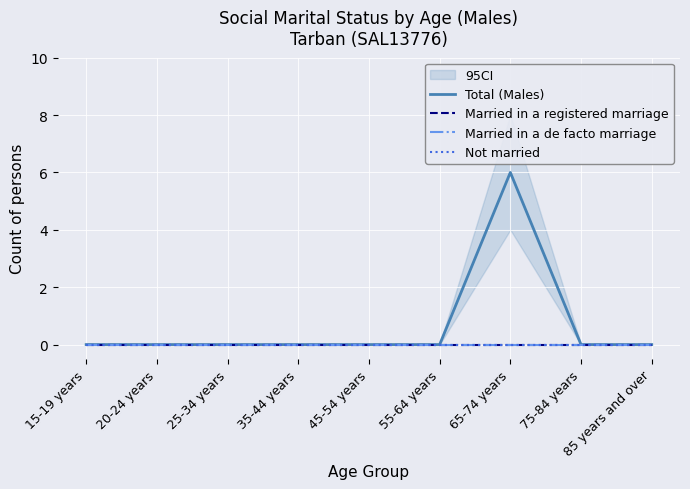

True or false: Married in a registered marriage and Total (Males) intersect in this chart.

False